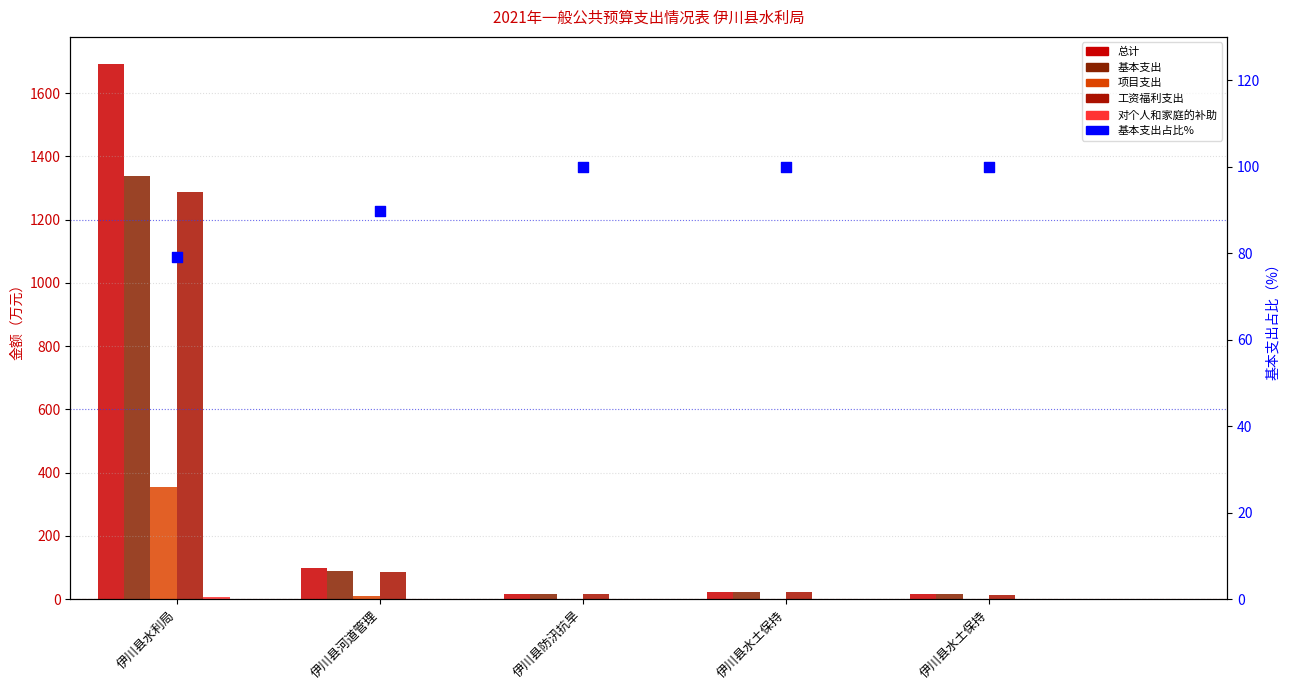

Which series contains the highest Y value?

总计